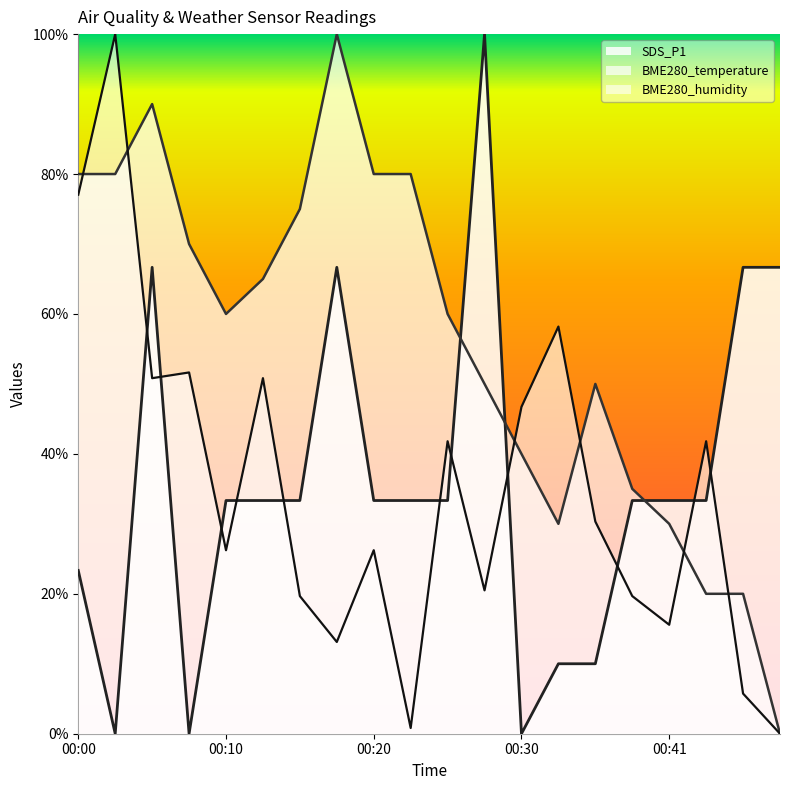

Does the chart display data point markers on the line(s)?

No